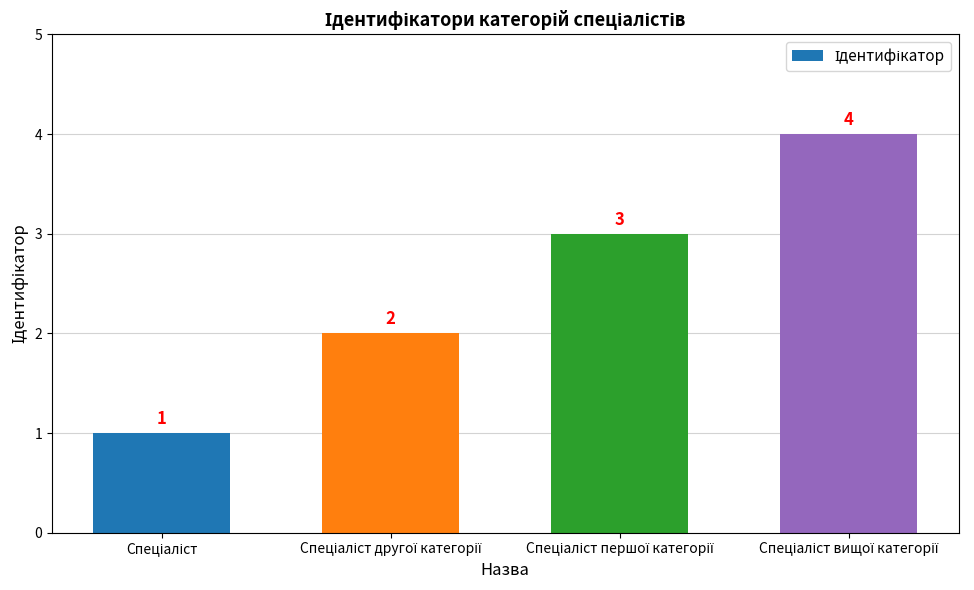

What is the sum of all values?

10